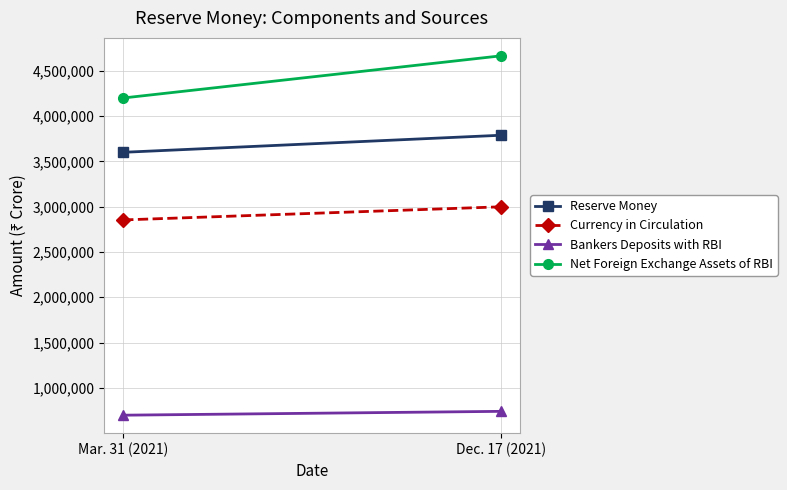

Between Mar. 31 (2021) and Dec. 17 (2021), which series saw the biggest shift?

Net Foreign Exchange Assets of RBI